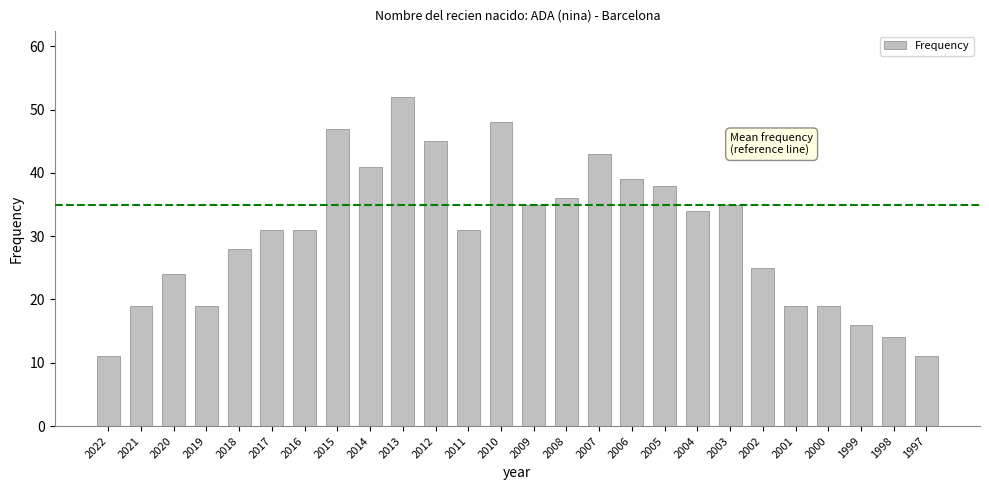

Which category has the highest value across all series?

2013